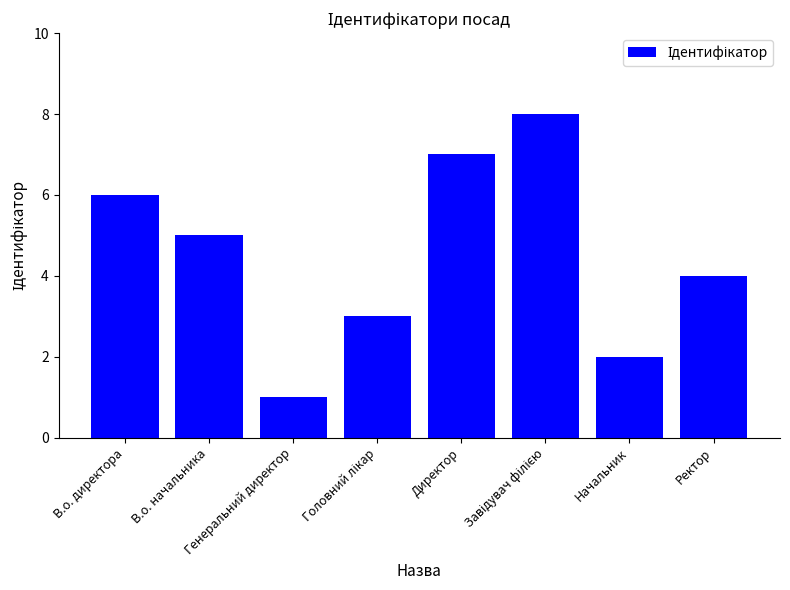

What is the change in value from В.о. начальника to Начальник?

-3